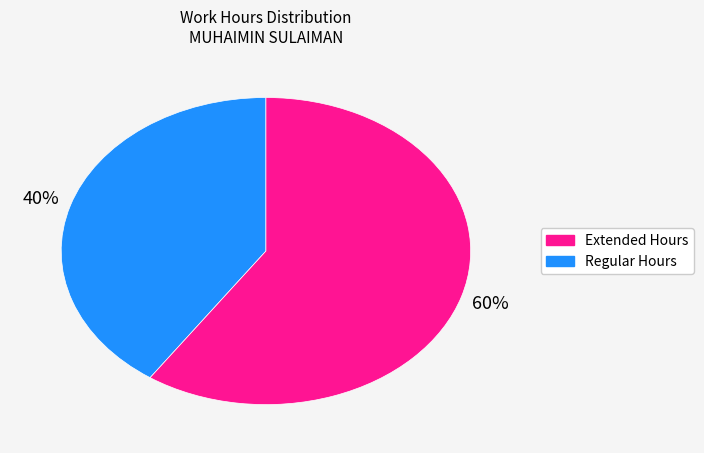

Is there any slice that represents more than half of the pie?

Yes